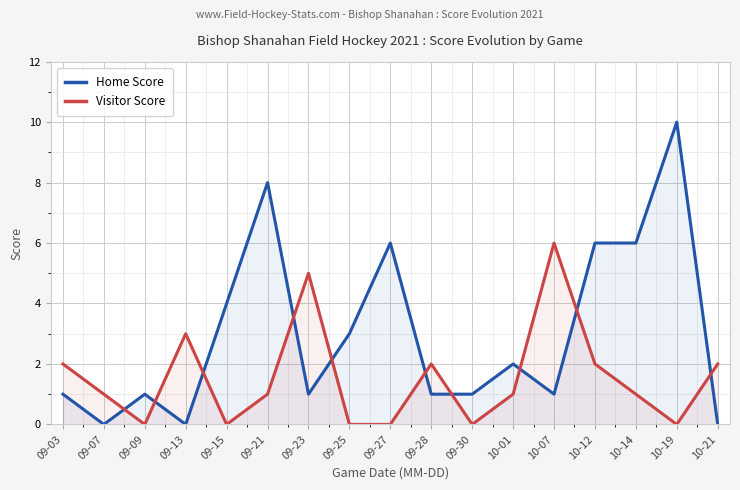

How many interior local valleys does the Visitor Score series have?

4